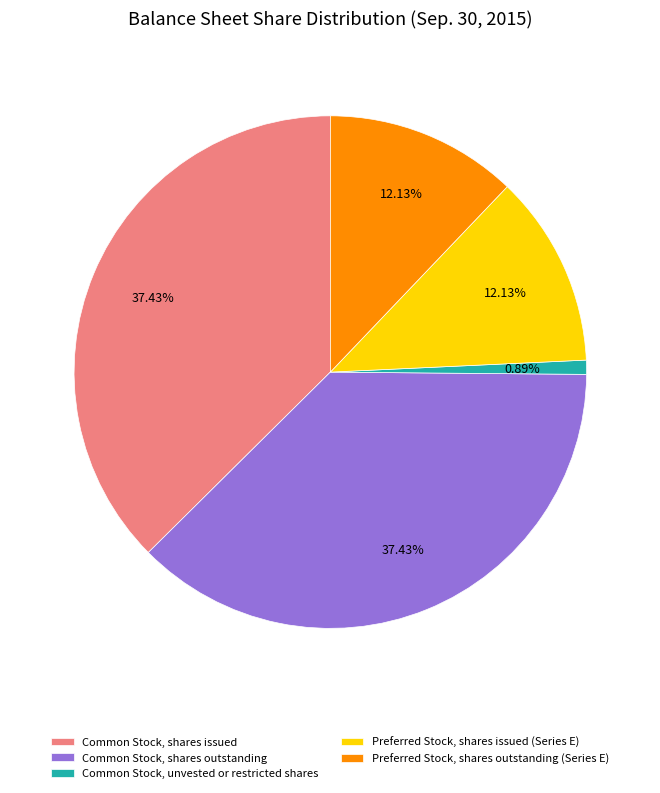

To the nearest percent, what percentage of the pie is Common Stock, unvested or restricted shares?

1%